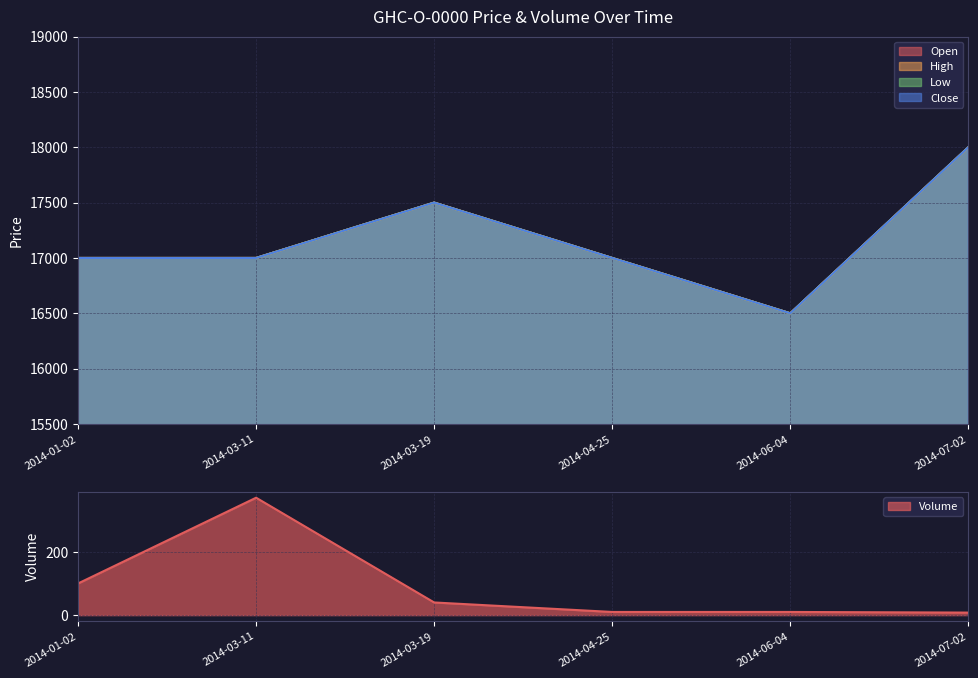

What is the label of the 5th point from the right?

2014-03-11